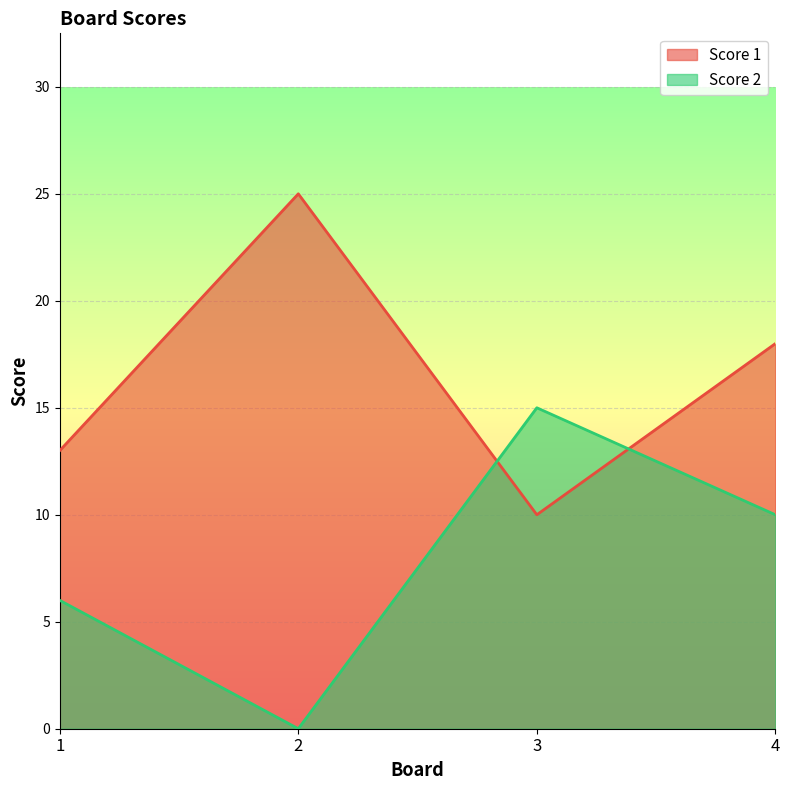

What are all the series names shown in the legend?

Score 1, Score 2